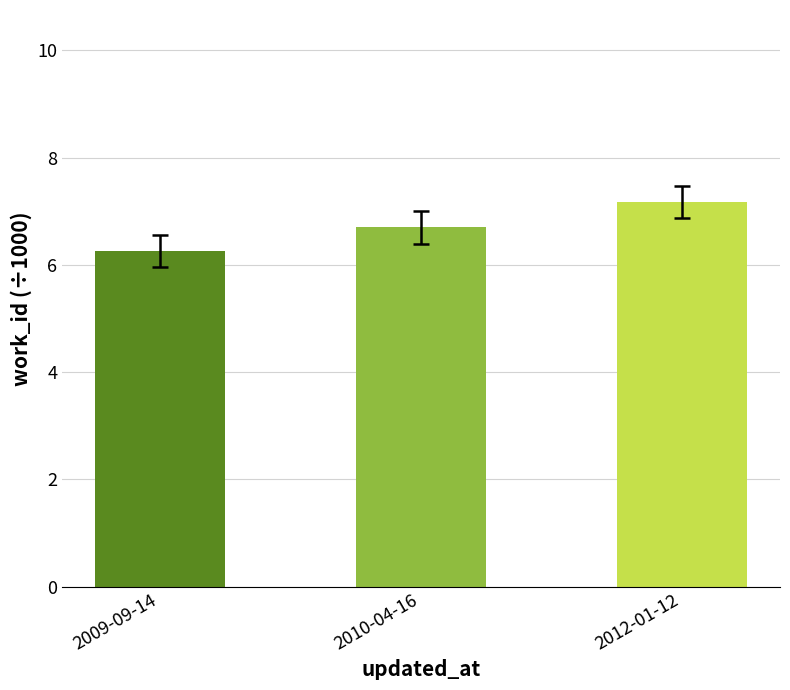

What is the approximate value at 2012-01-12?

7.2